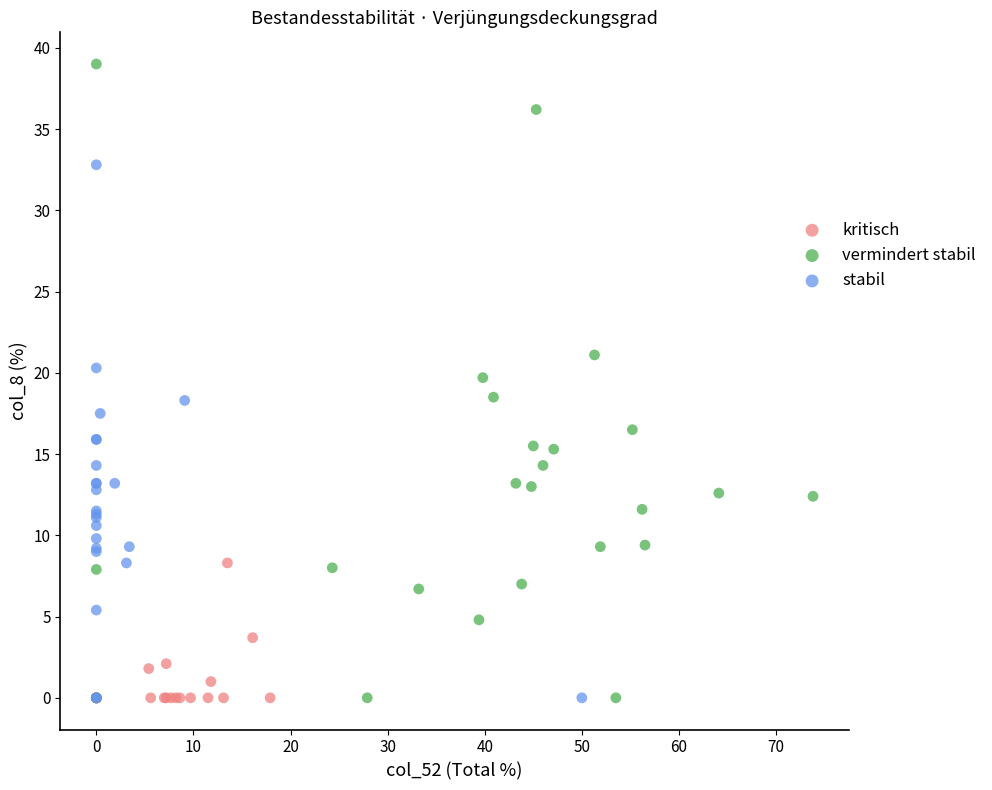

Which series has the largest Y range (max minus min)?

vermindert stabil